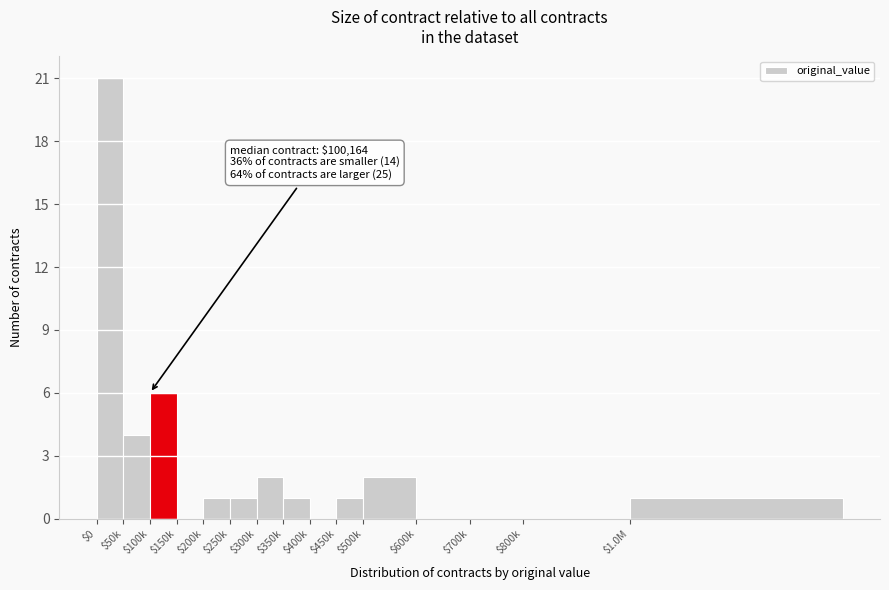

Which category has the highest value across all series?

$0